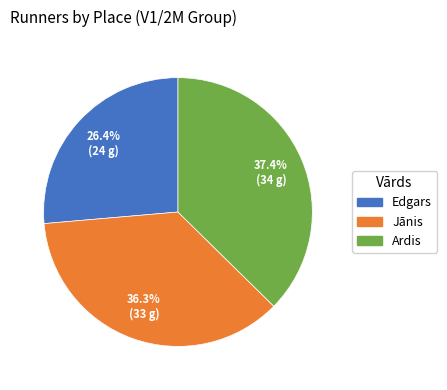

The Ardis slice represents 47% of the pie. True or false?

False